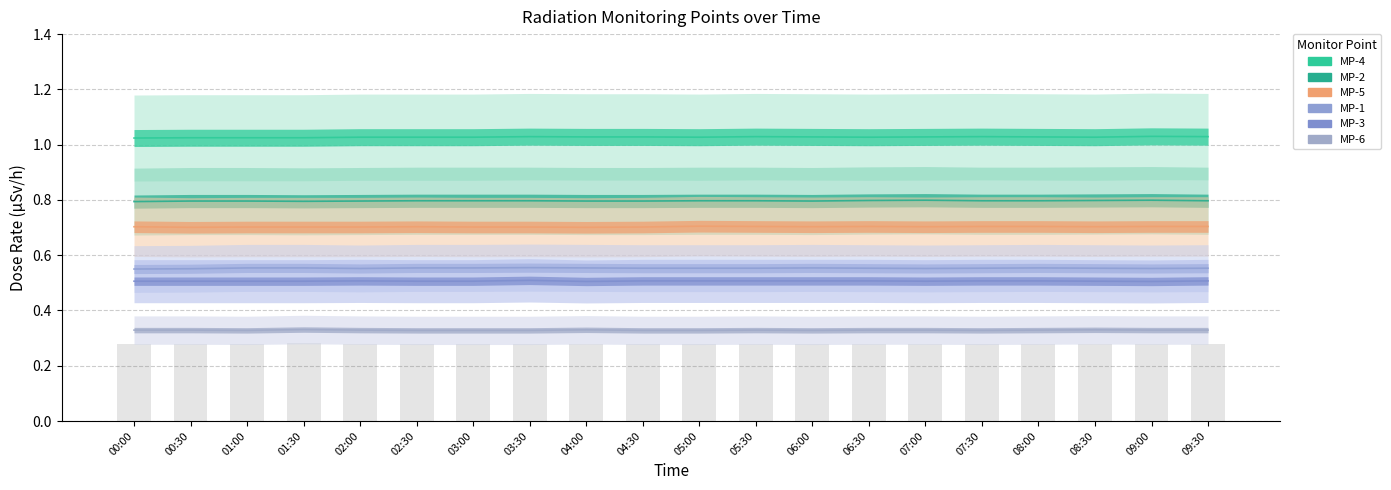

What is the sum of all MP-6 values?

6.6